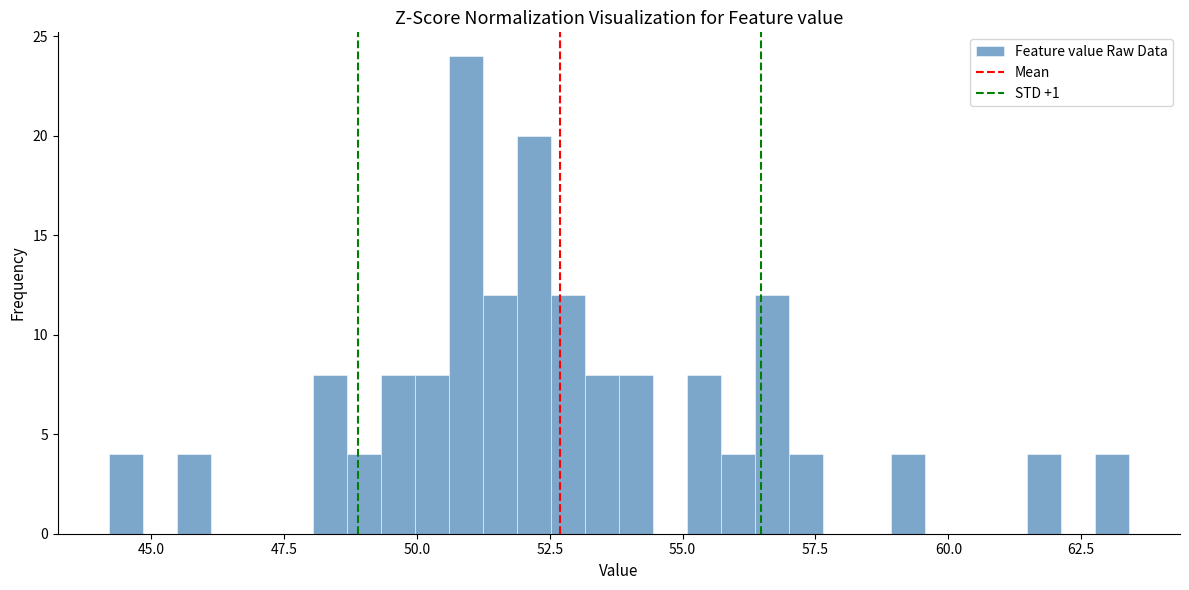

Read against the x-axis, roughly where is the centre of the tallest bar?

51.0